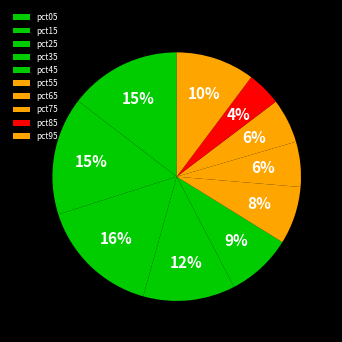

Between pct15 and pct75, which is larger?

pct15